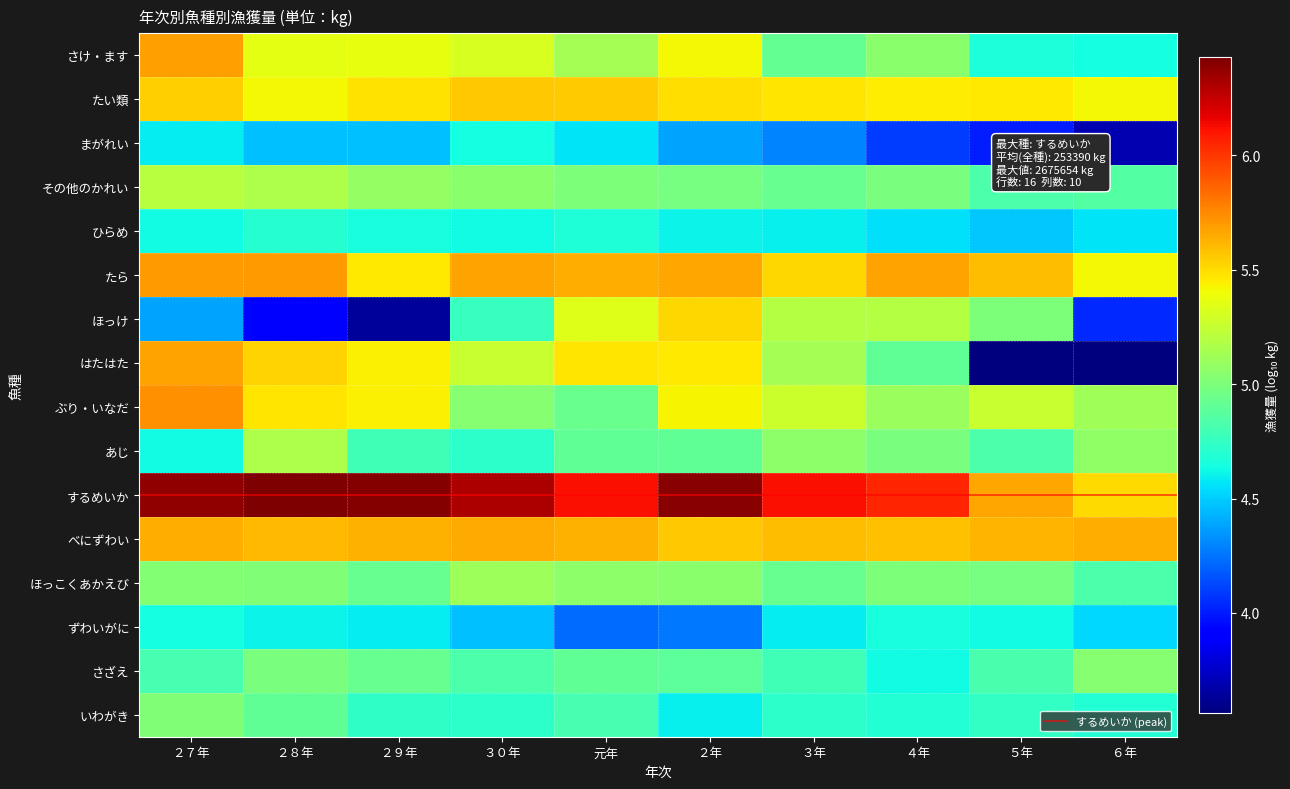

What is the average value of the ほっこくあかえび series?

5.0